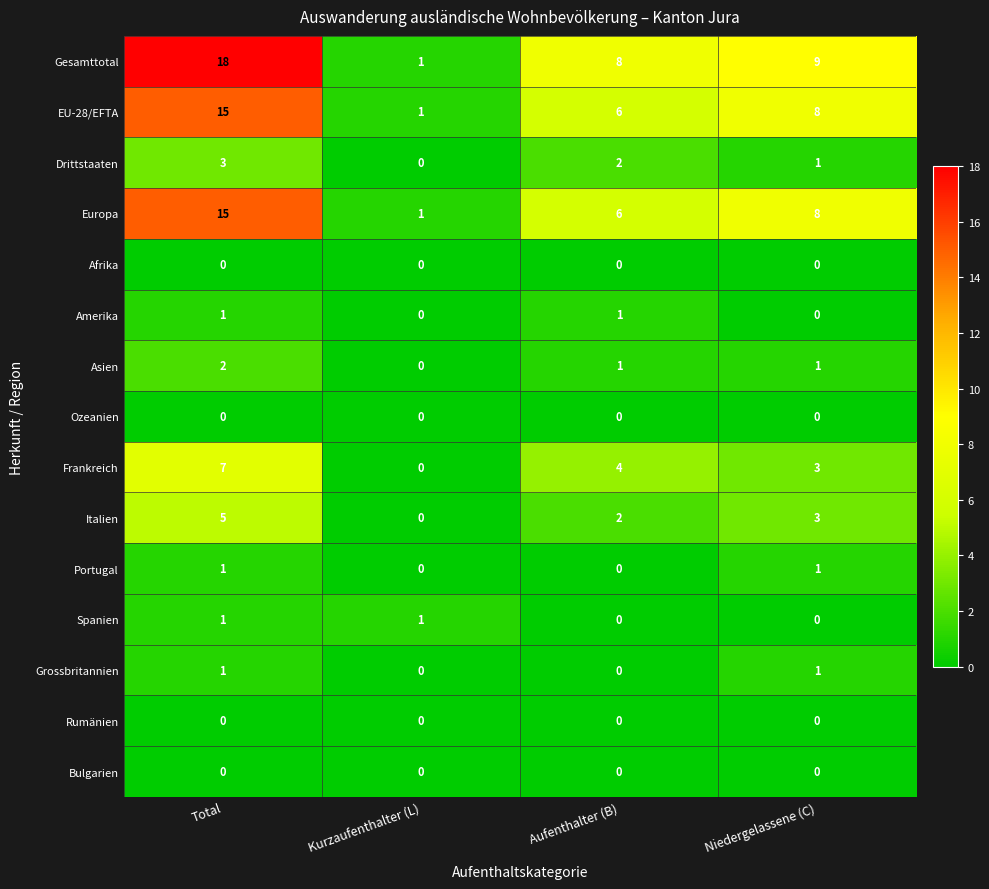

How many data points does each series have?

4